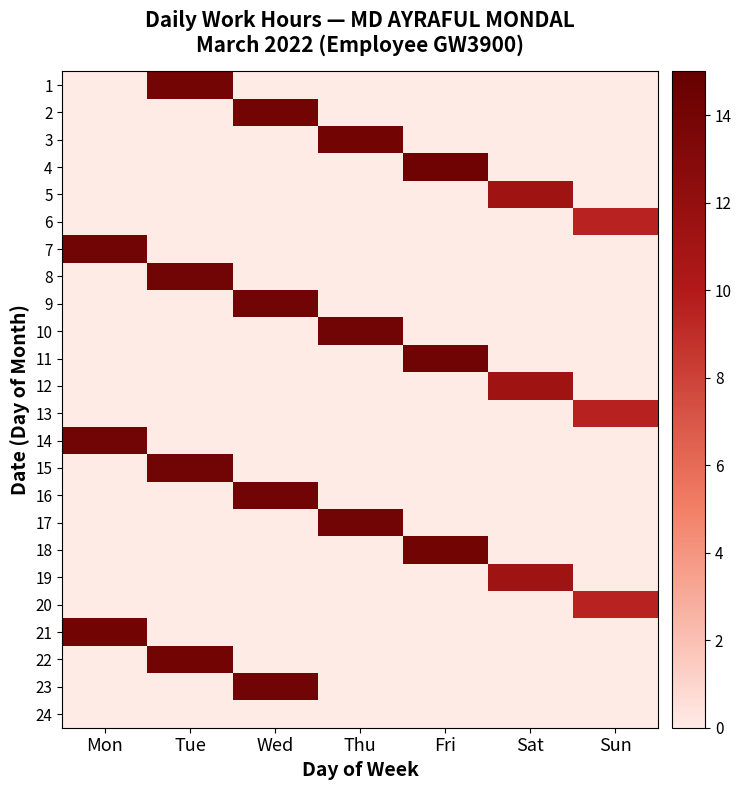

Which series has the largest total across all categories?

4